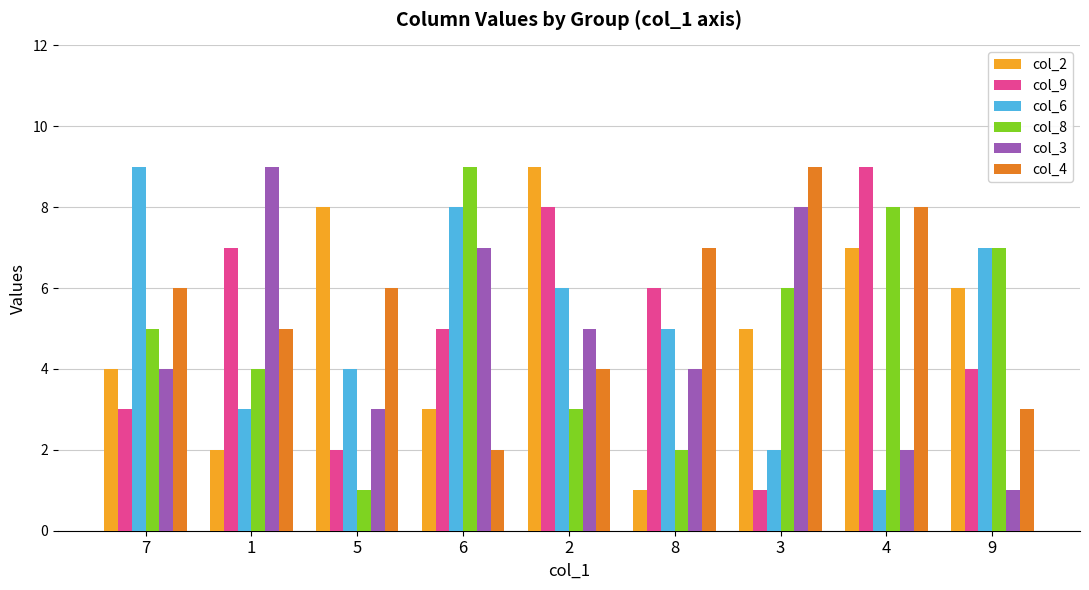

List the labels in order of col_6 value, largest first.

7, 6, 9, 2, 8, 5, 1, 3, 4